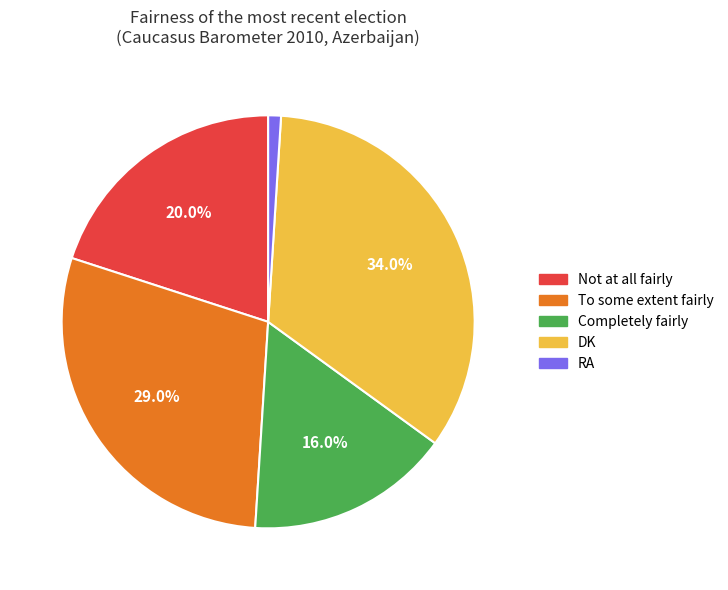

True or false: Not at all fairly accounts for 32% of the total.

False